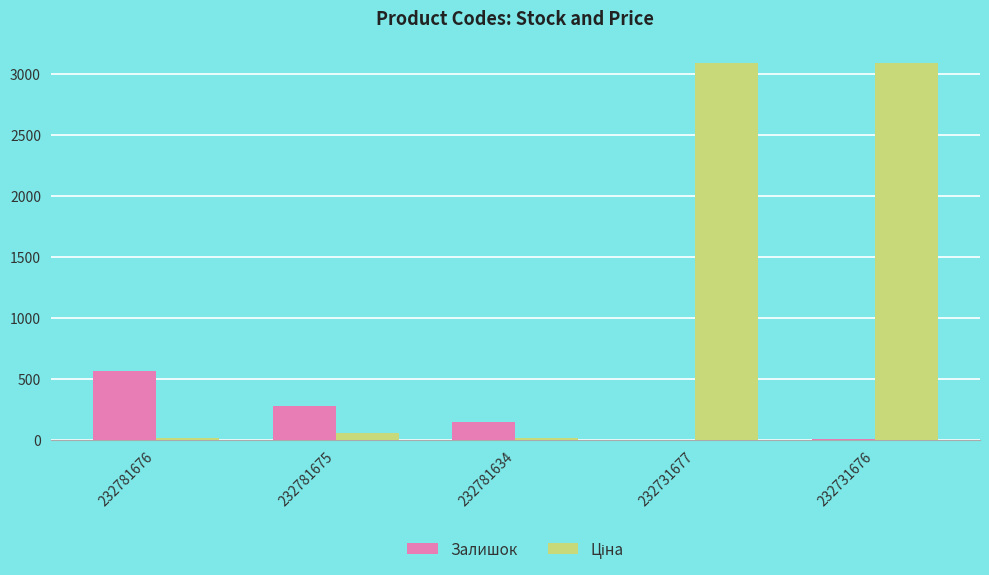

How many groups of bars are there?

5